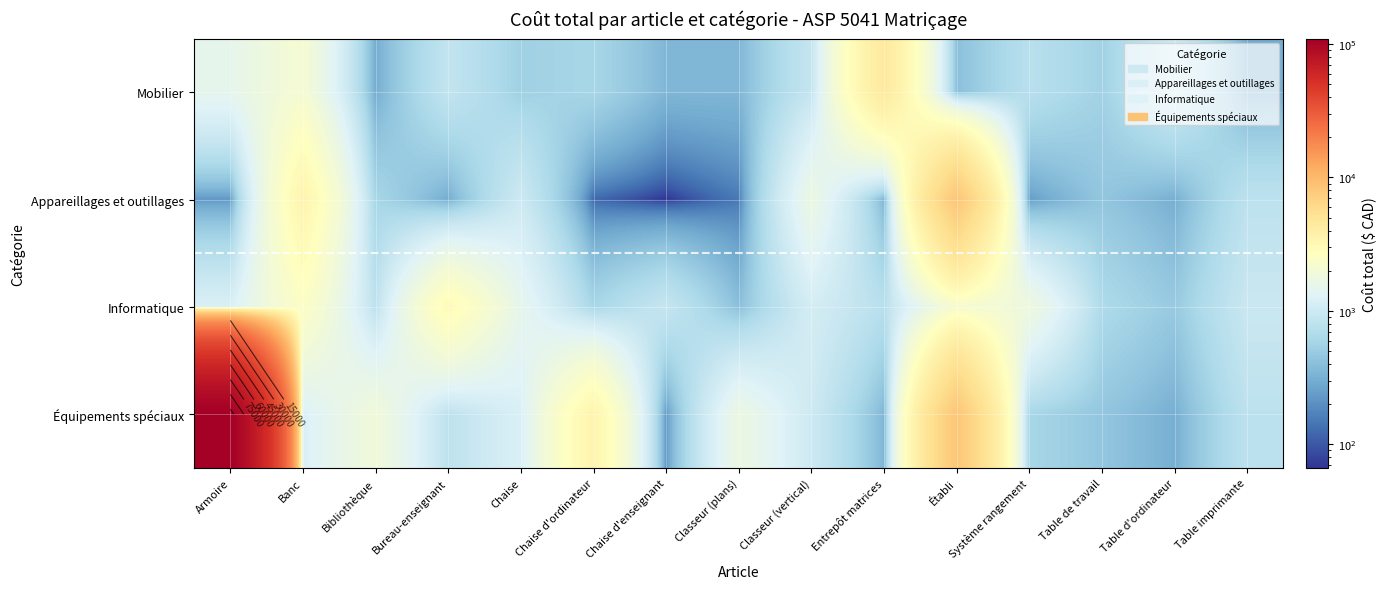

What is the approximate value of Équipements spéciaux at Bureau-enseignant?

800.0